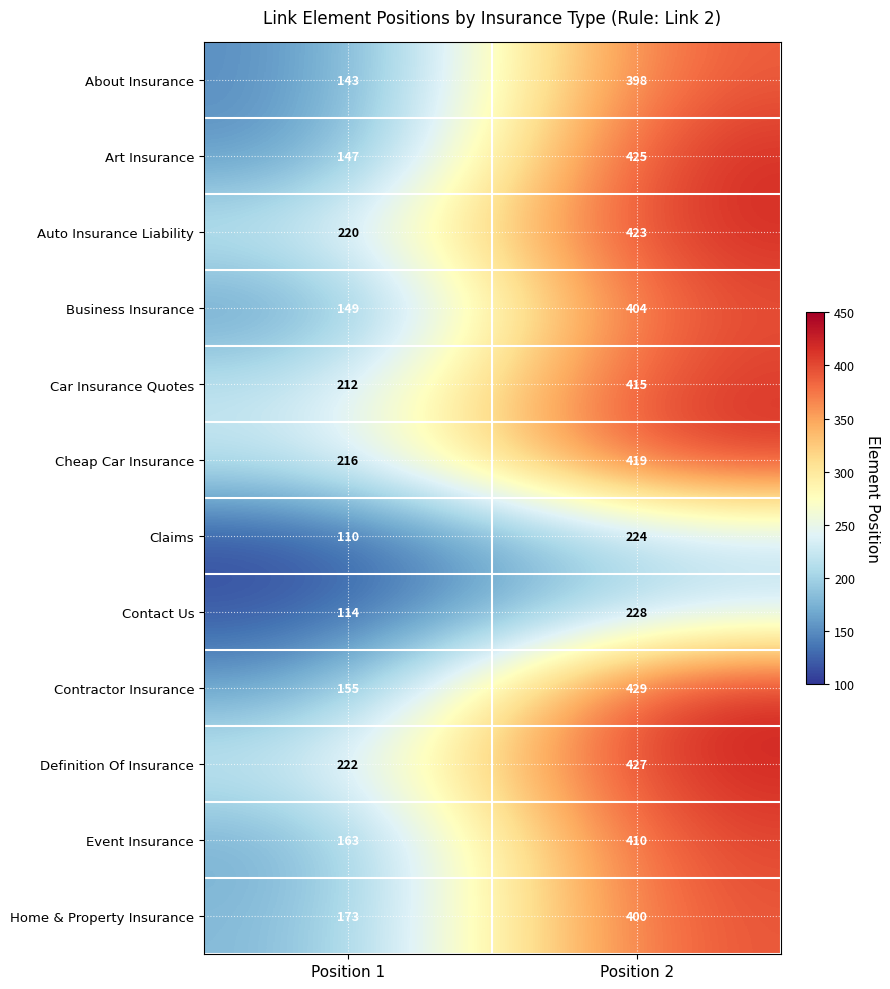

The Art Insurance series shows 425 at Position 2. True or false?

True